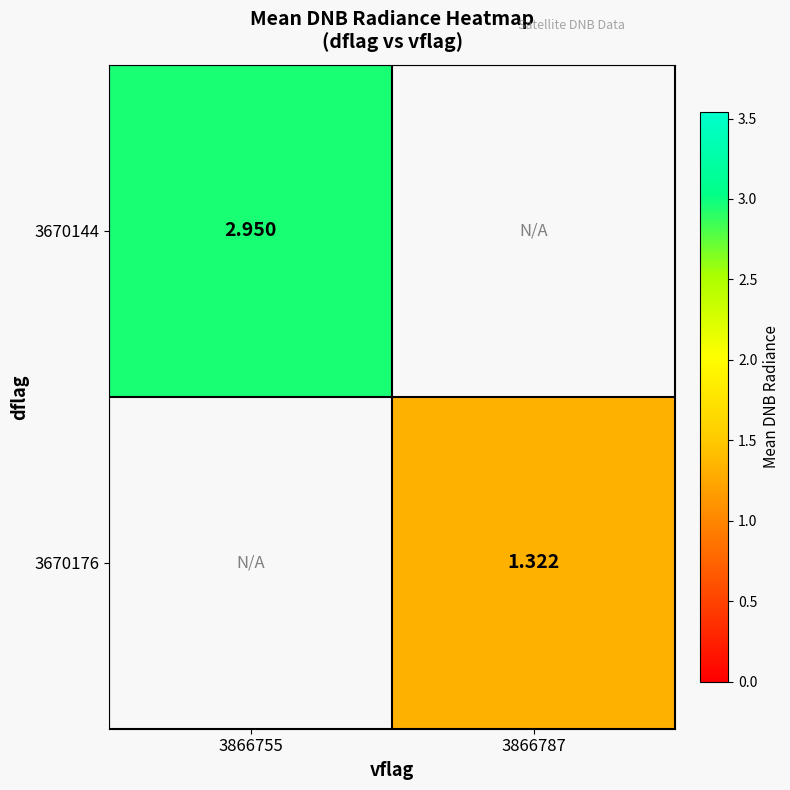

Is the value of 3670144 at 3866755 greater than the value of 3670176 at 3866787?

Yes